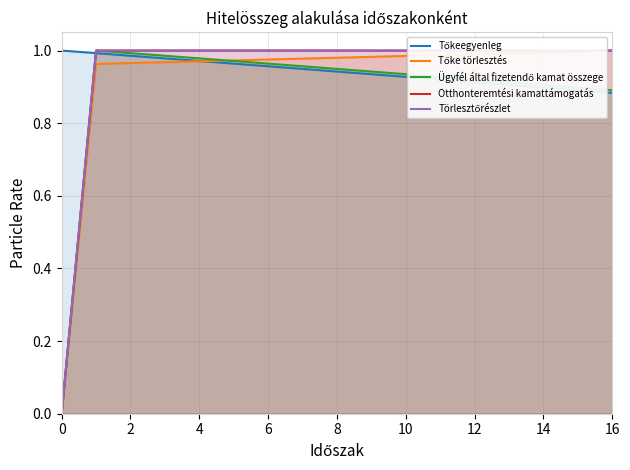

Which series has the largest total across all categories?

Tőkeegyenleg